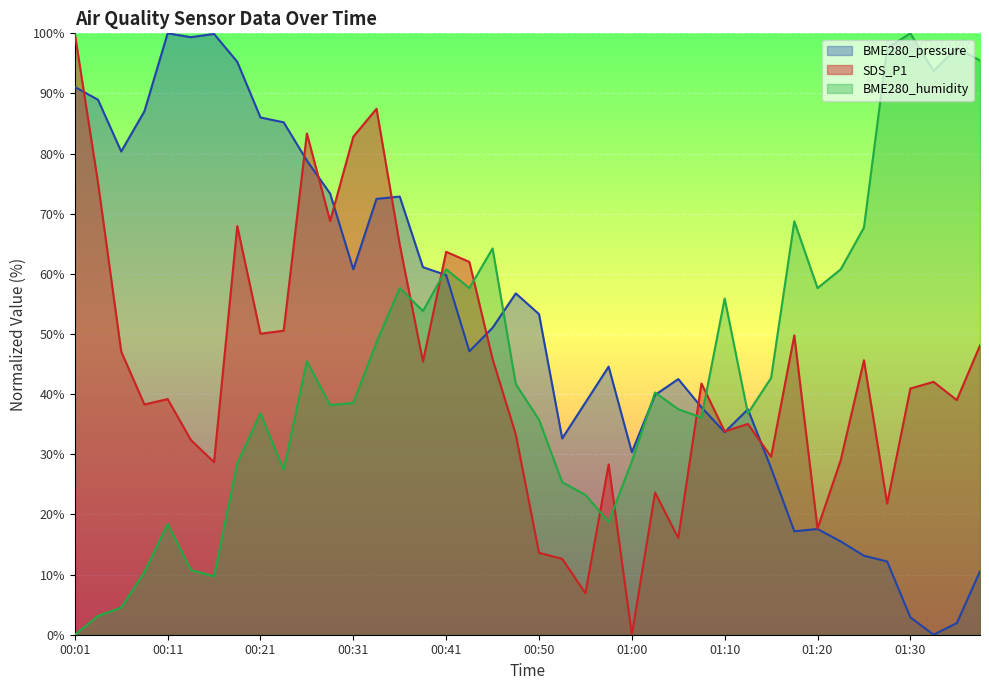

At which label does BME280_pressure first exceed 51?

00:01